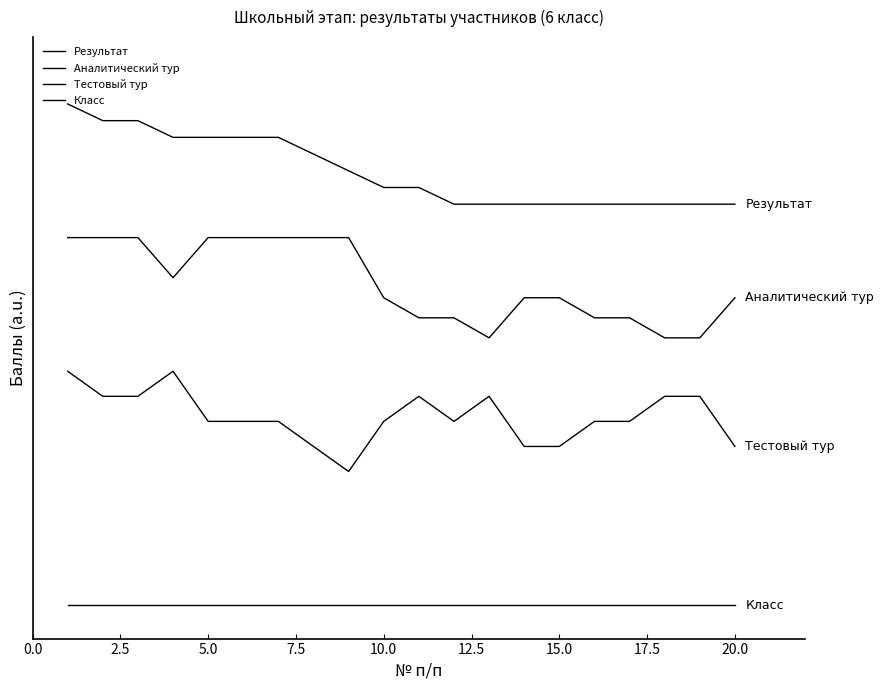

Is this an area chart (filled region under the line)?

No